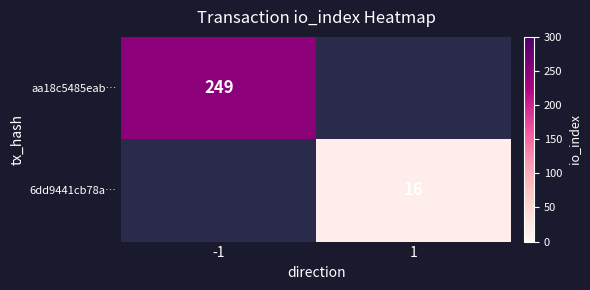

True or false: 6dd9441cb78a… has a value of 5 at 1.

False